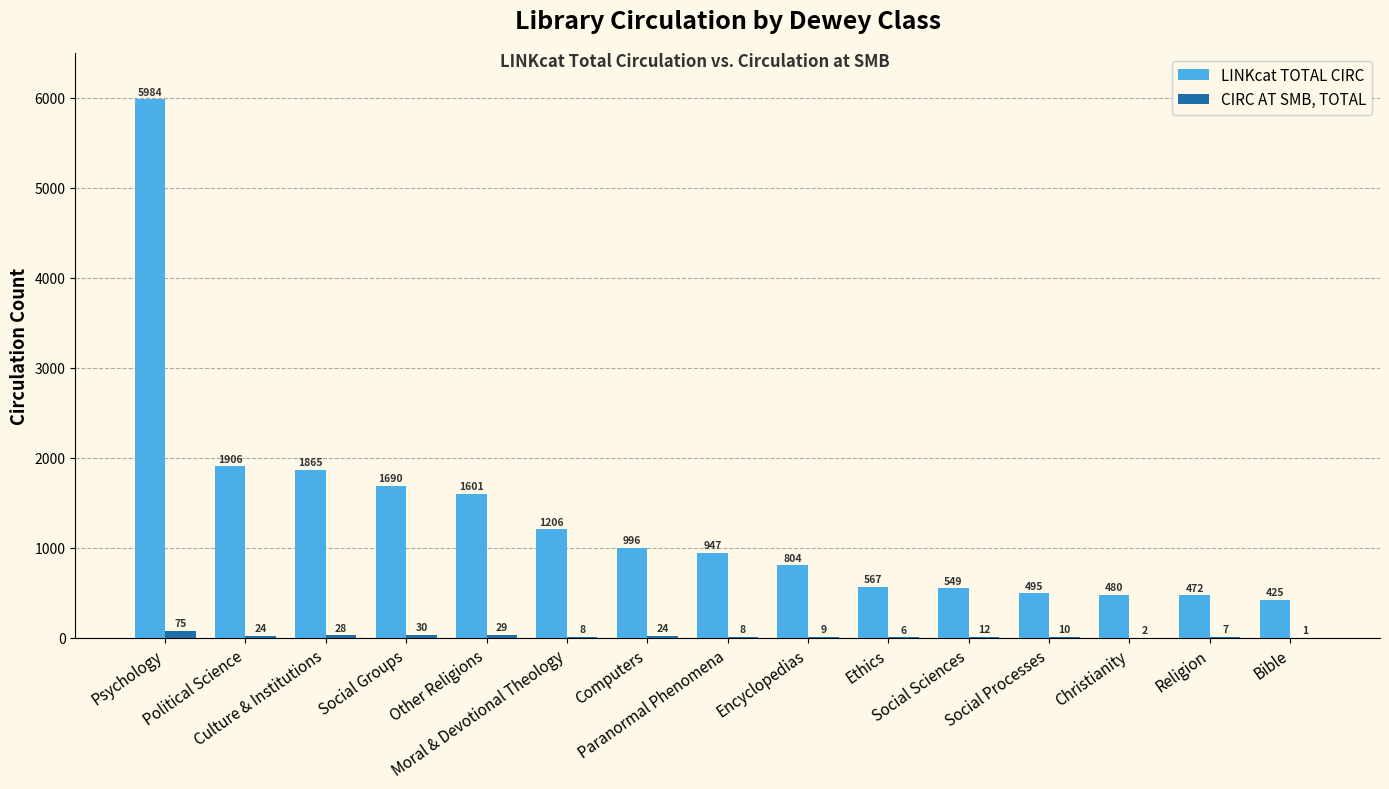

Which series has the largest total across all categories?

LINKcat TOTAL CIRC